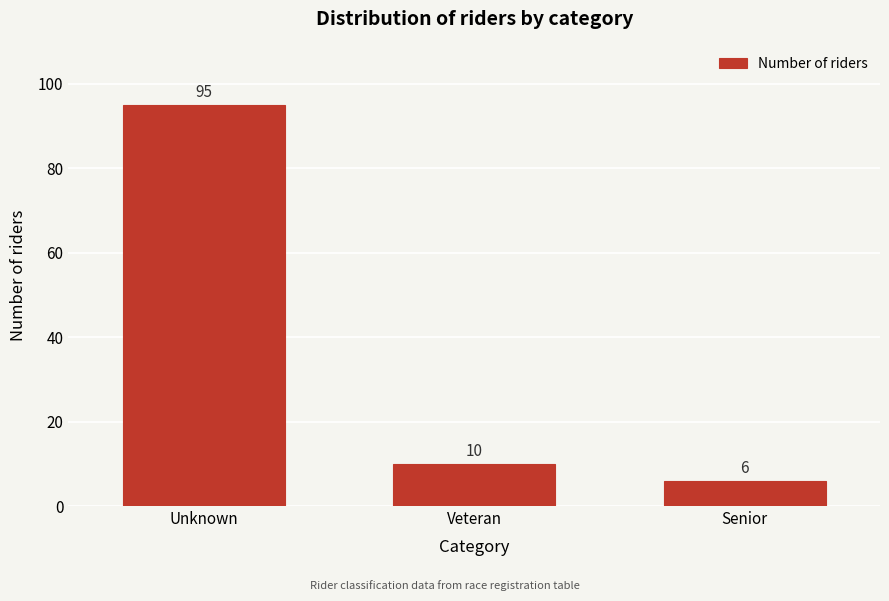

Reading left to right, extract all data points from this chart.

Unknown=95	Veteran=10	Senior=6